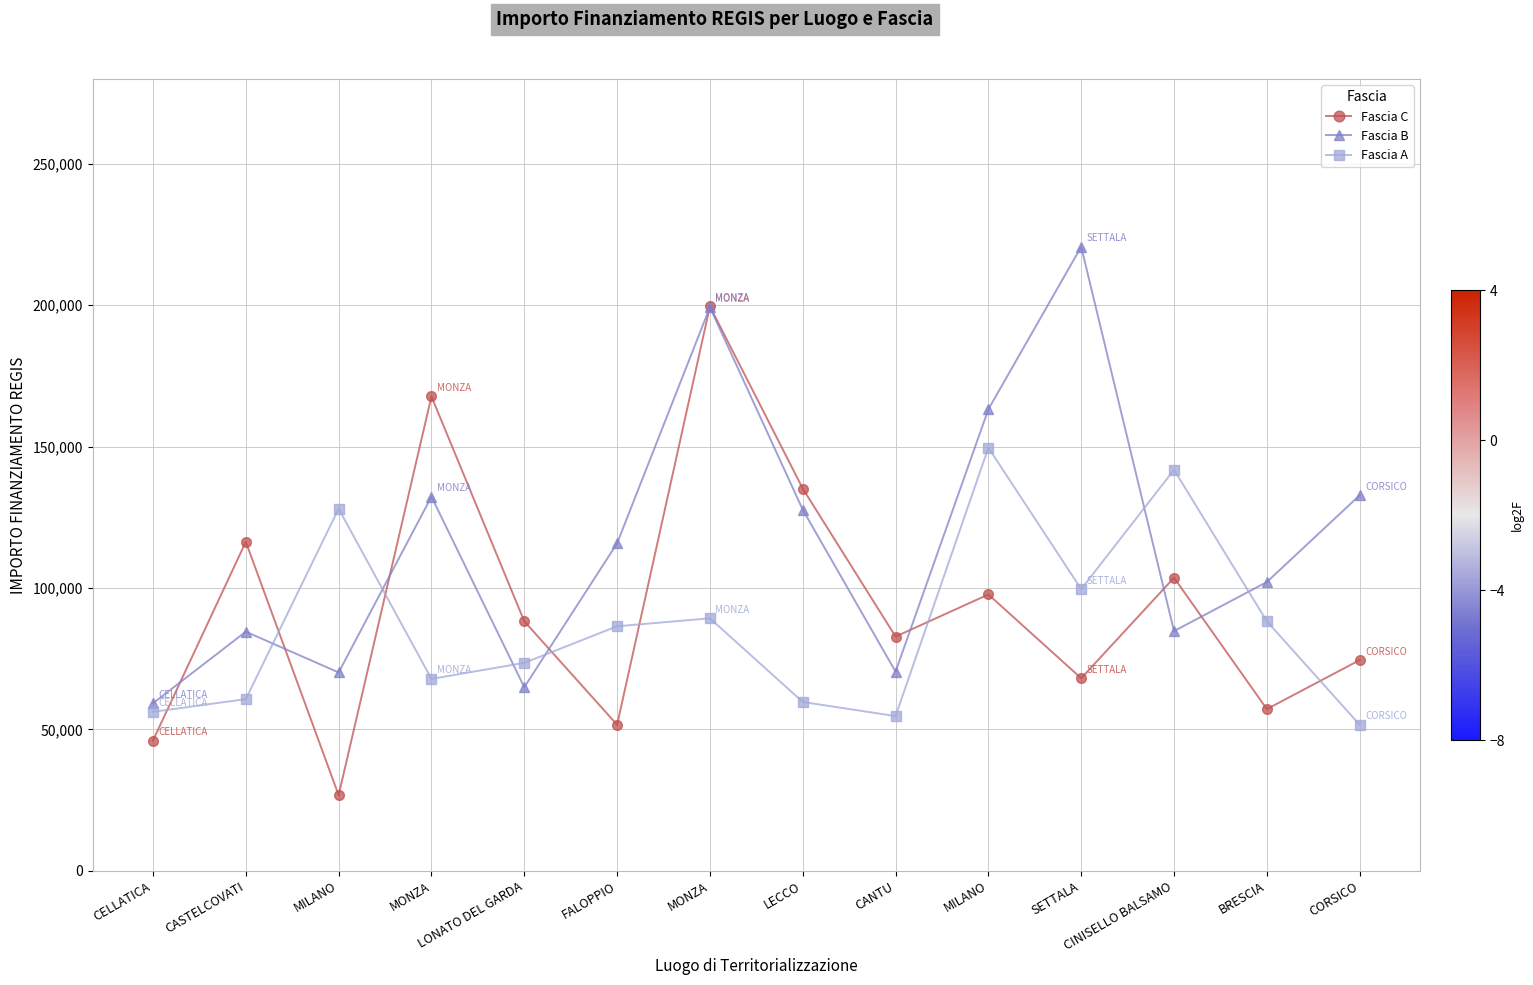

Between CELLATICA and MONZA, which series saw the biggest shift?

Fascia C